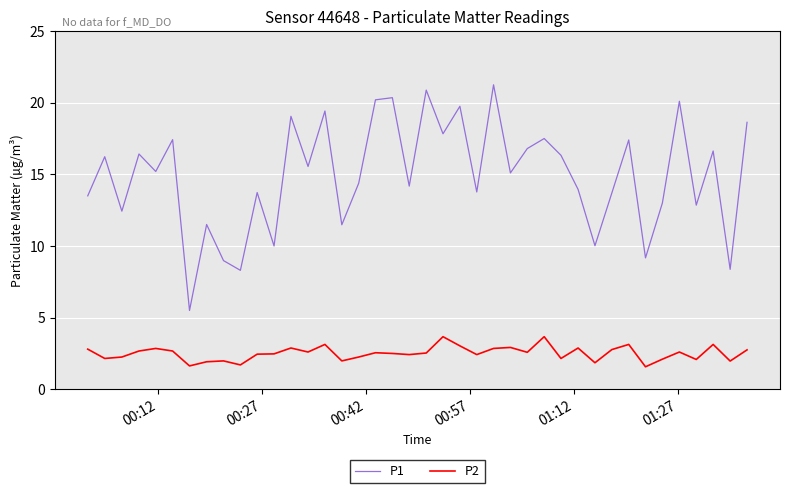

Rank the series by their average value, from highest to lowest.

P1, P2